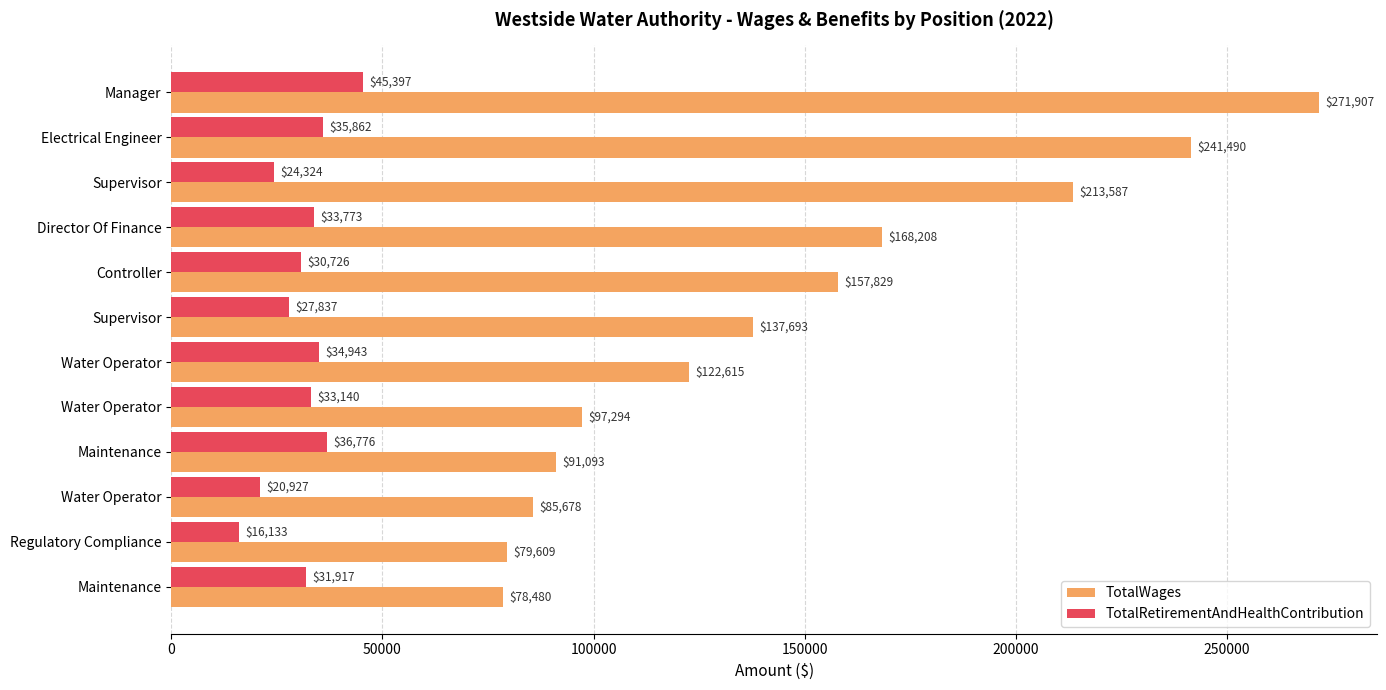

What are all the series names shown in the legend?

TotalWages, TotalRetirementAndHealthContribution